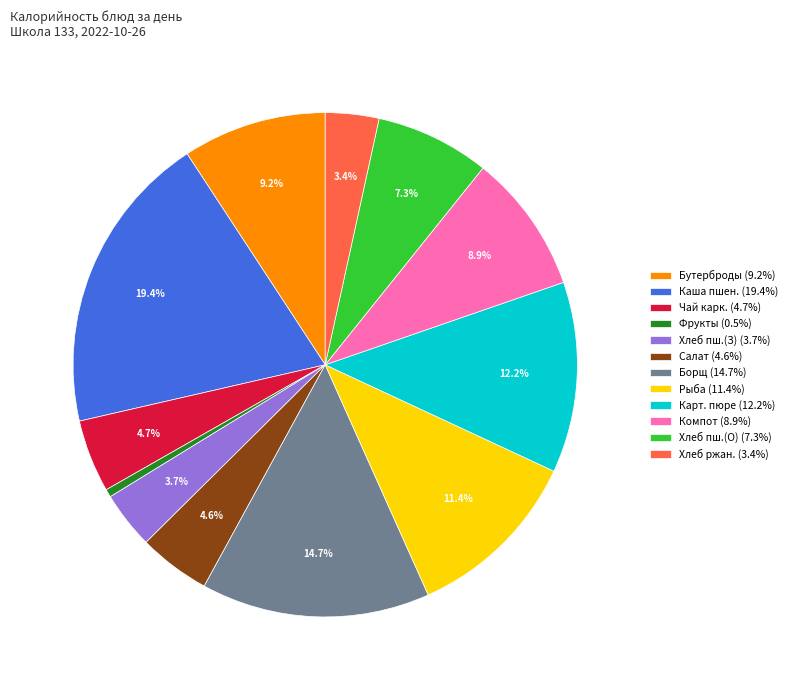

Does Хлеб пш.(О) (7.3%) account for over 50% of the chart?

No